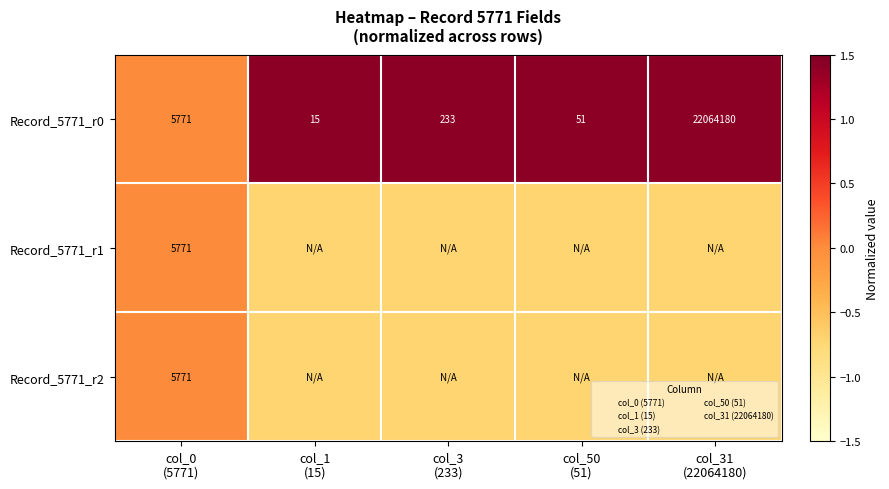

What is the sum of all Record_5771_r2 values?

-2.8